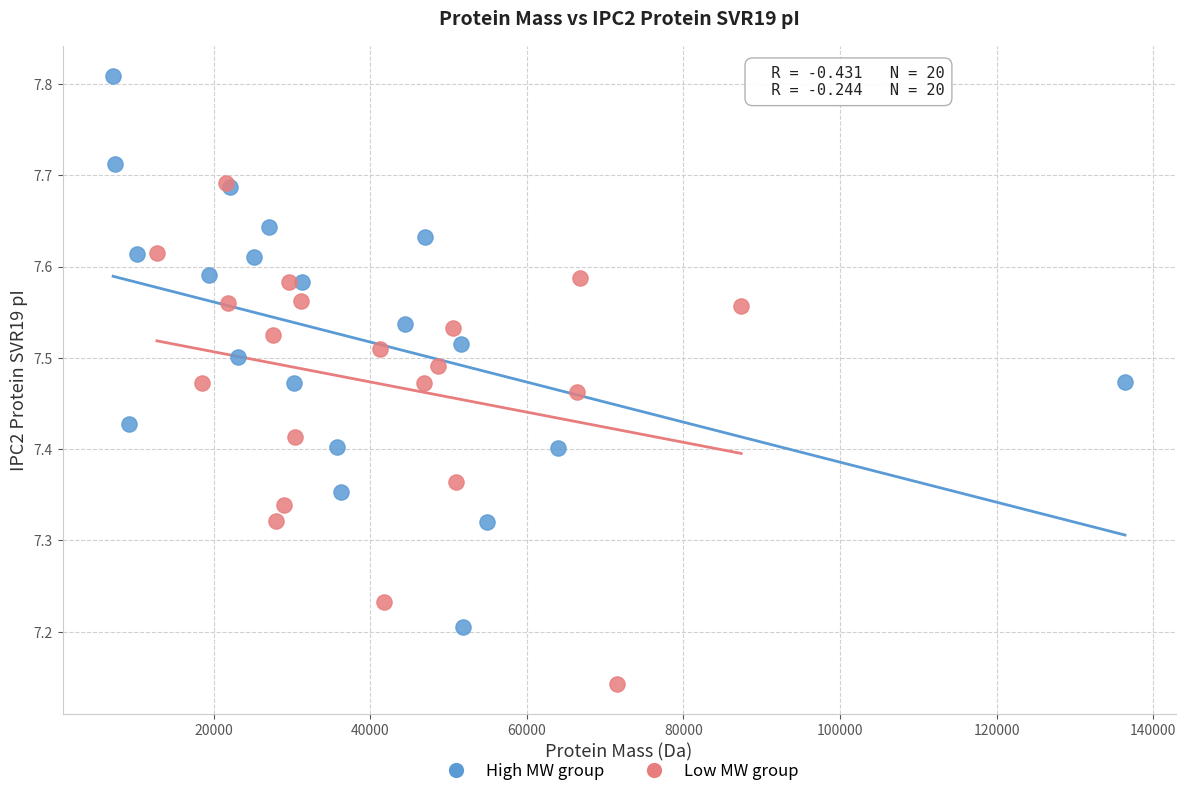

Which series contains the lowest Y value?

Low MW group